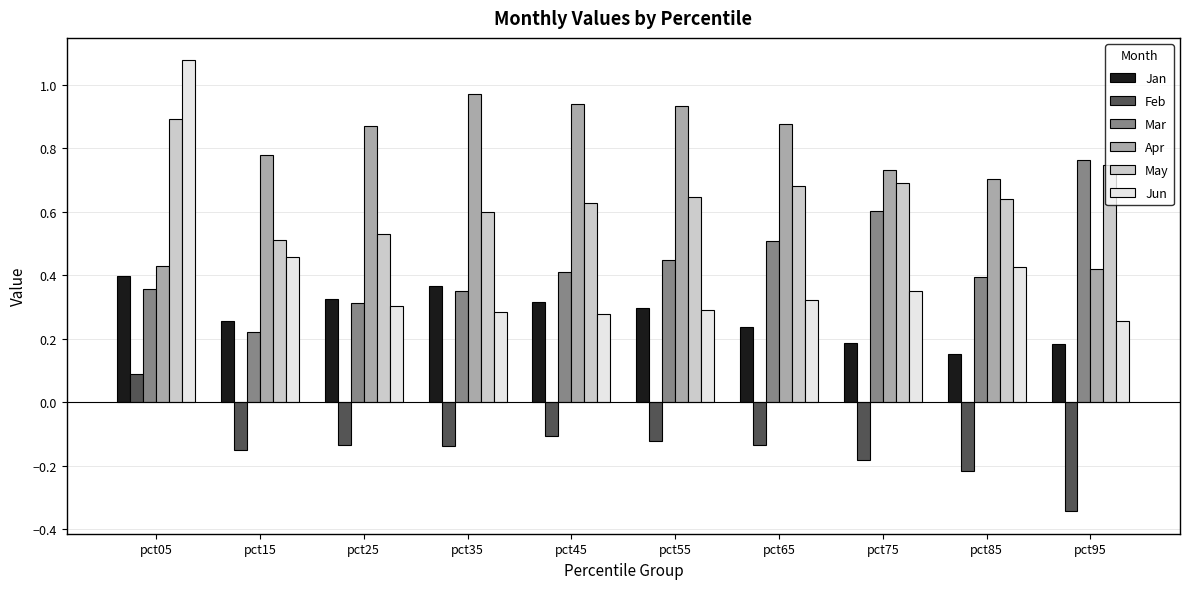

What is the total value across all series at pct25?

2.2